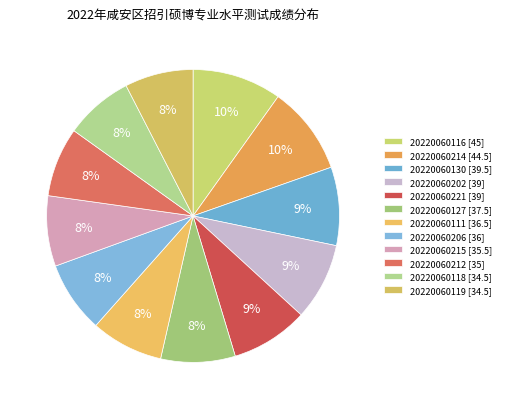

Is there a majority slice in this chart?

No